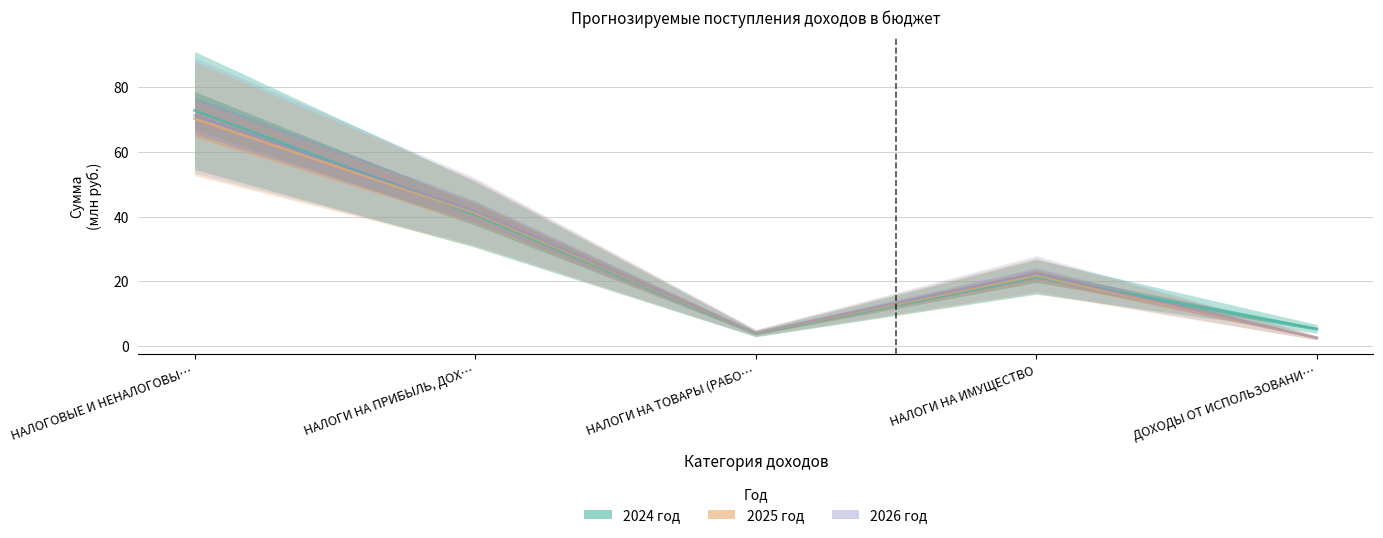

Between which two adjacent categories do 2026 год and 2025 год first intersect?

НАЛОГИ НА ИМУЩЕСТВО and ДОХОДЫ ОТ ИСПОЛЬЗОВАНИ…